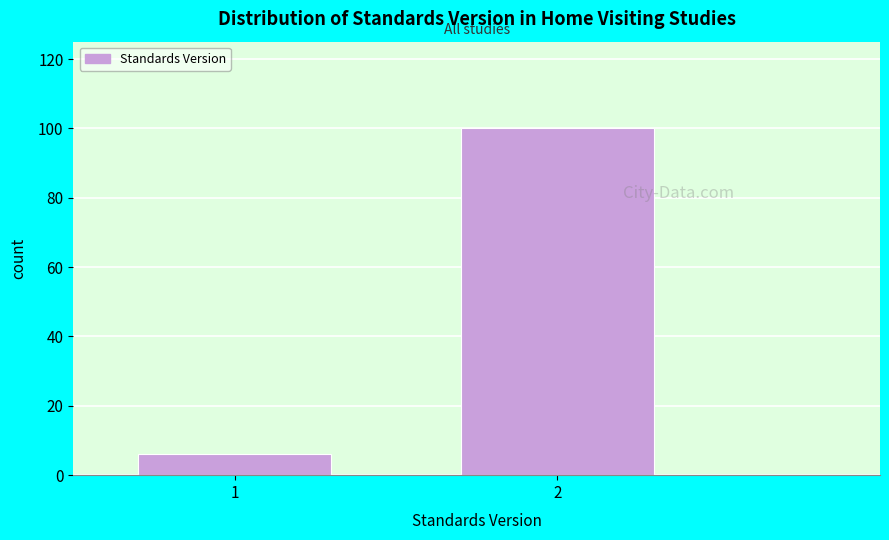

Reading left to right, extract all data points from this chart.

1=6	2=100